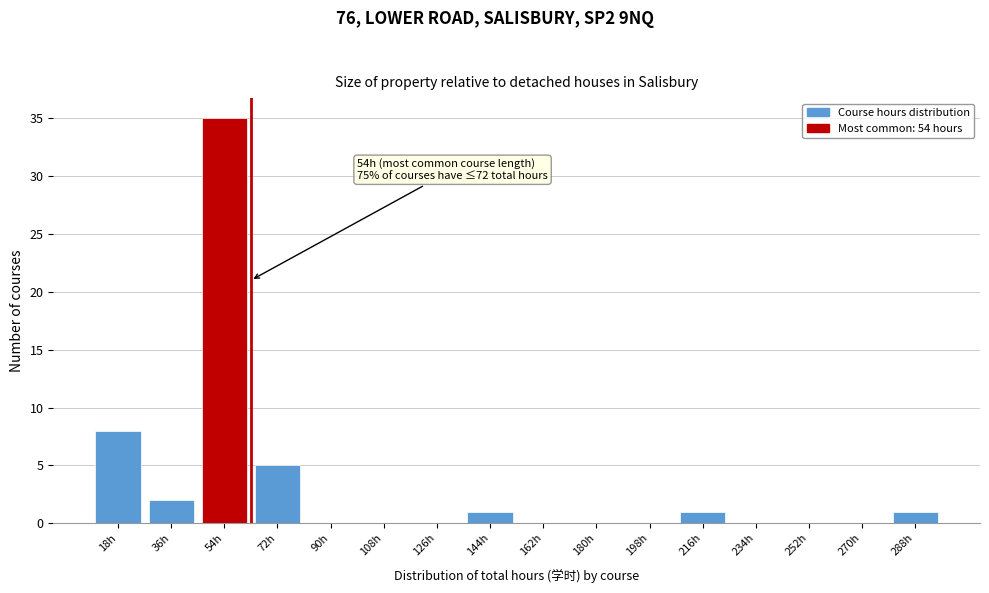

Reading left to right, extract all data points from this chart.

18h=8	36h=2	54h=35	72h=5	90h=0	108h=0	126h=0	144h=1	162h=0	180h=0	198h=0	216h=1	234h=0	252h=0	270h=0	288h=1